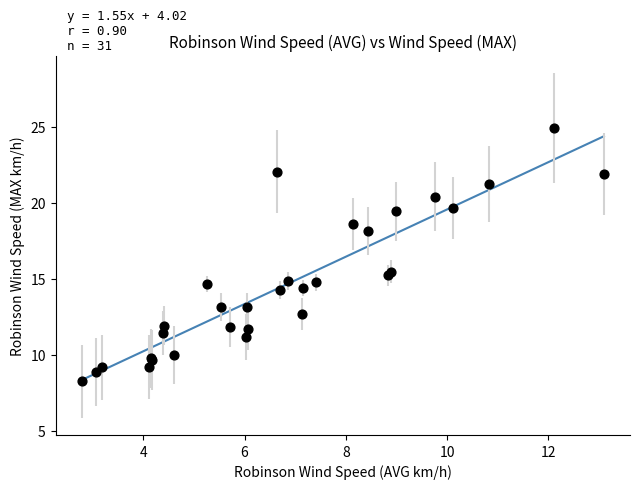

What Y value in the scatter plot is closest to 16?

15.5